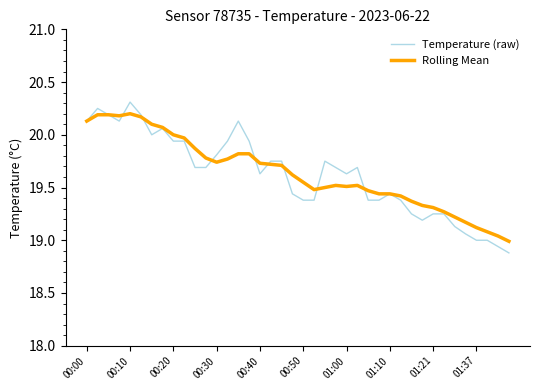

How many categories are shown in the chart?

40